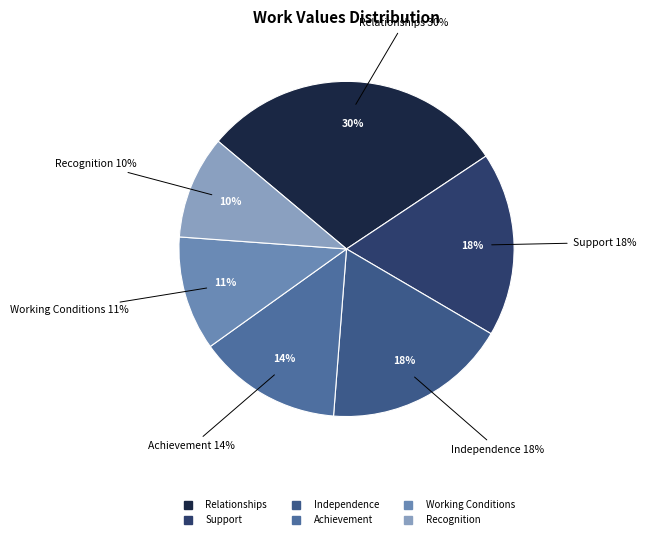

Which has a higher value, Independence or Relationships?

Relationships